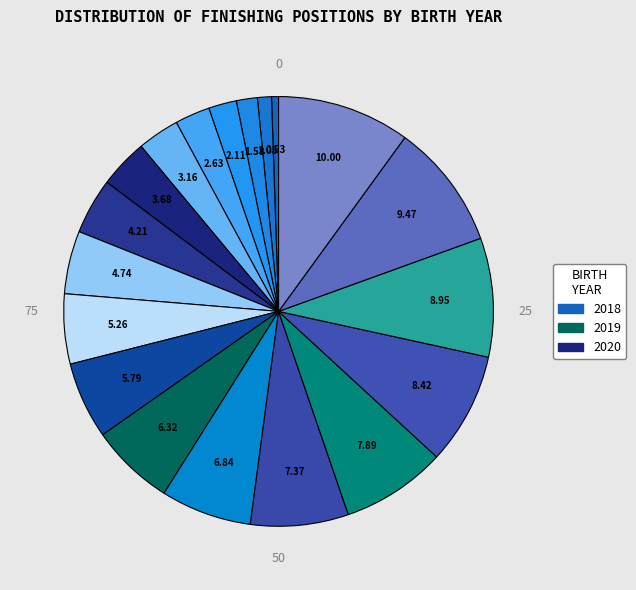

Count the number of slices in the pie.

19